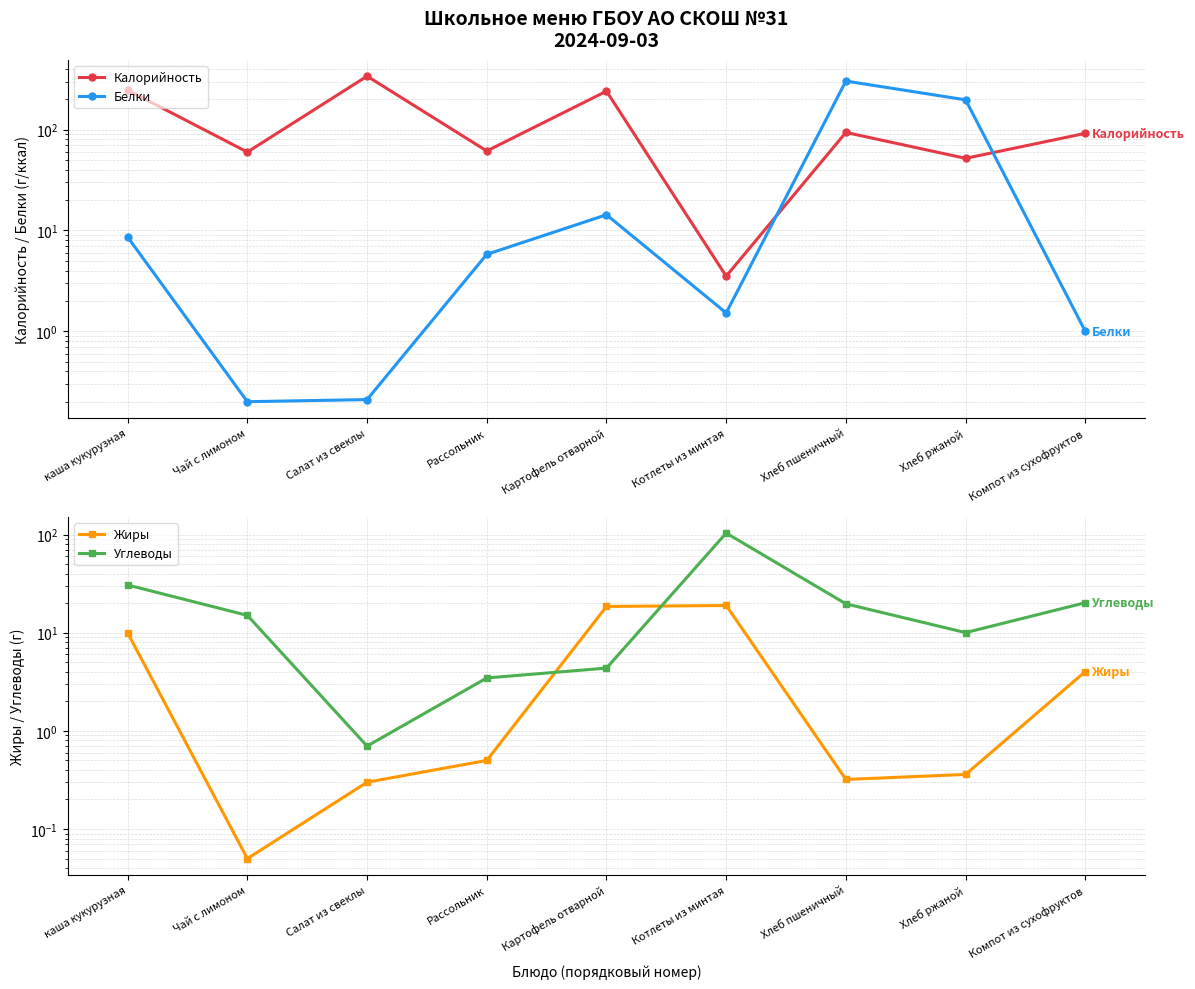

Where does the Калорийность series first go above 92?

каша кукурузная